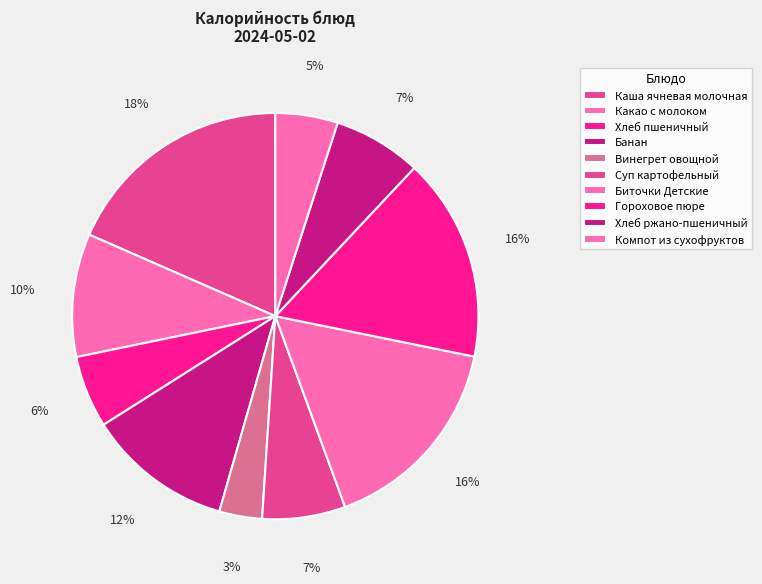

Is there a majority slice in this chart?

No